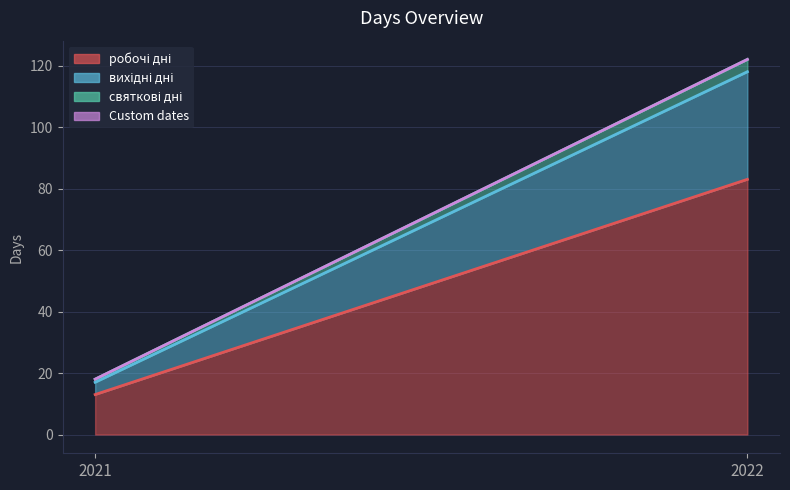

The святкові дні_line series shows 65 at 2022. True or false?

False